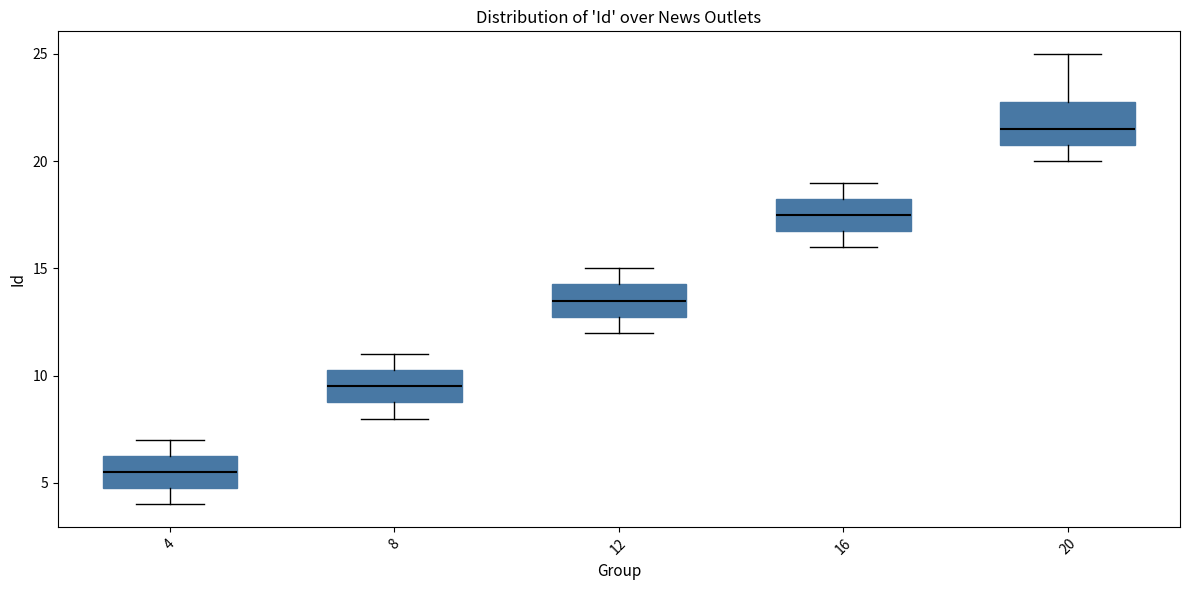

Reading left to right, read every box against the y-axis: the position of its median line, the range the box covers, and the ends of its whiskers. The values are not printed on the chart, so give them approximately, as read against the axis.

4: median 5.5, box 5.0 to 6.5, whiskers 4.0 to 7.0
8: median 9.5, box 9.0 to 10.5, whiskers 8.0 to 11.0
12: median 13.5, box 13.0 to 14.5, whiskers 12.0 to 15.0
16: median 17.5, box 17.0 to 18.5, whiskers 16.0 to 19.0
20: median 21.5, box 21.0 to 23.0, whiskers 20.0 to 25.0